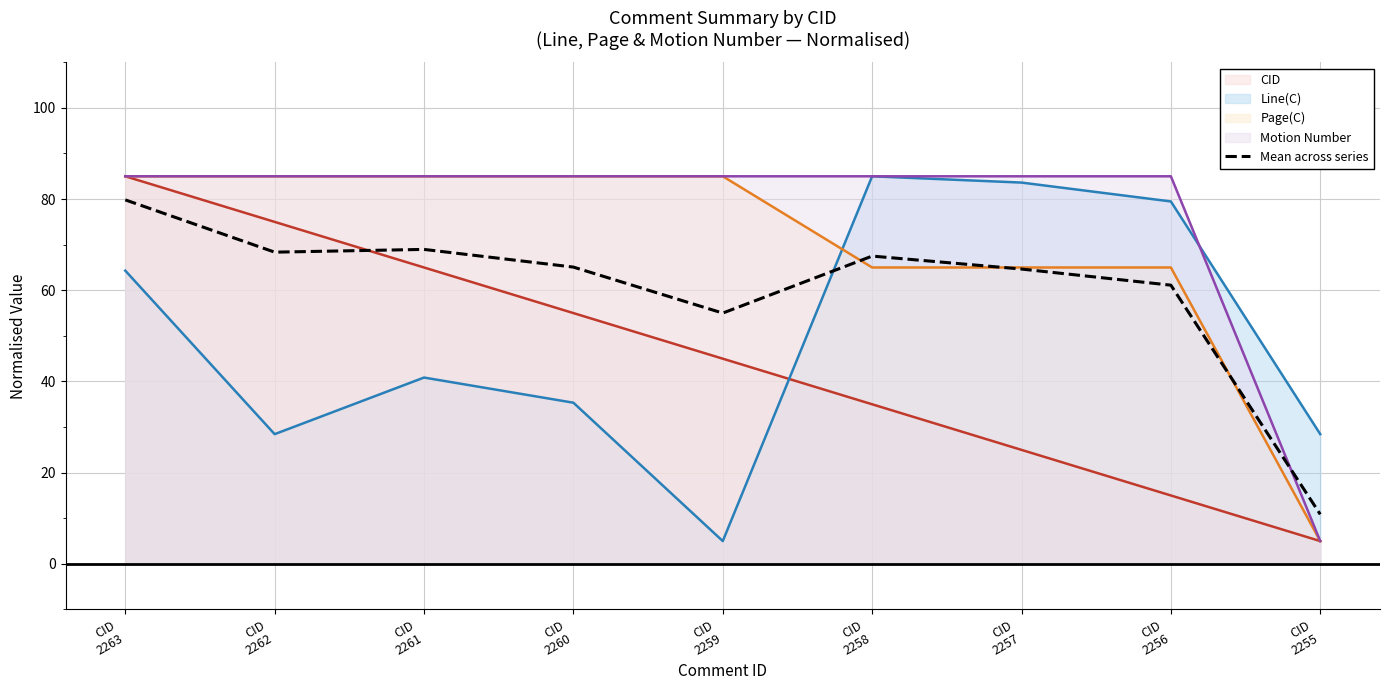

What is the maximum value shown in the chart?

85.0